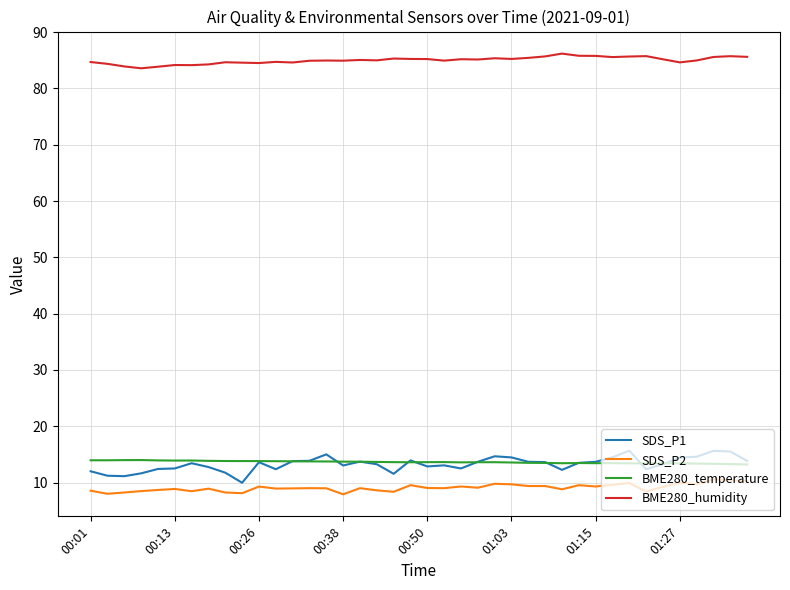

What is the maximum value for SDS_P2?

10.6